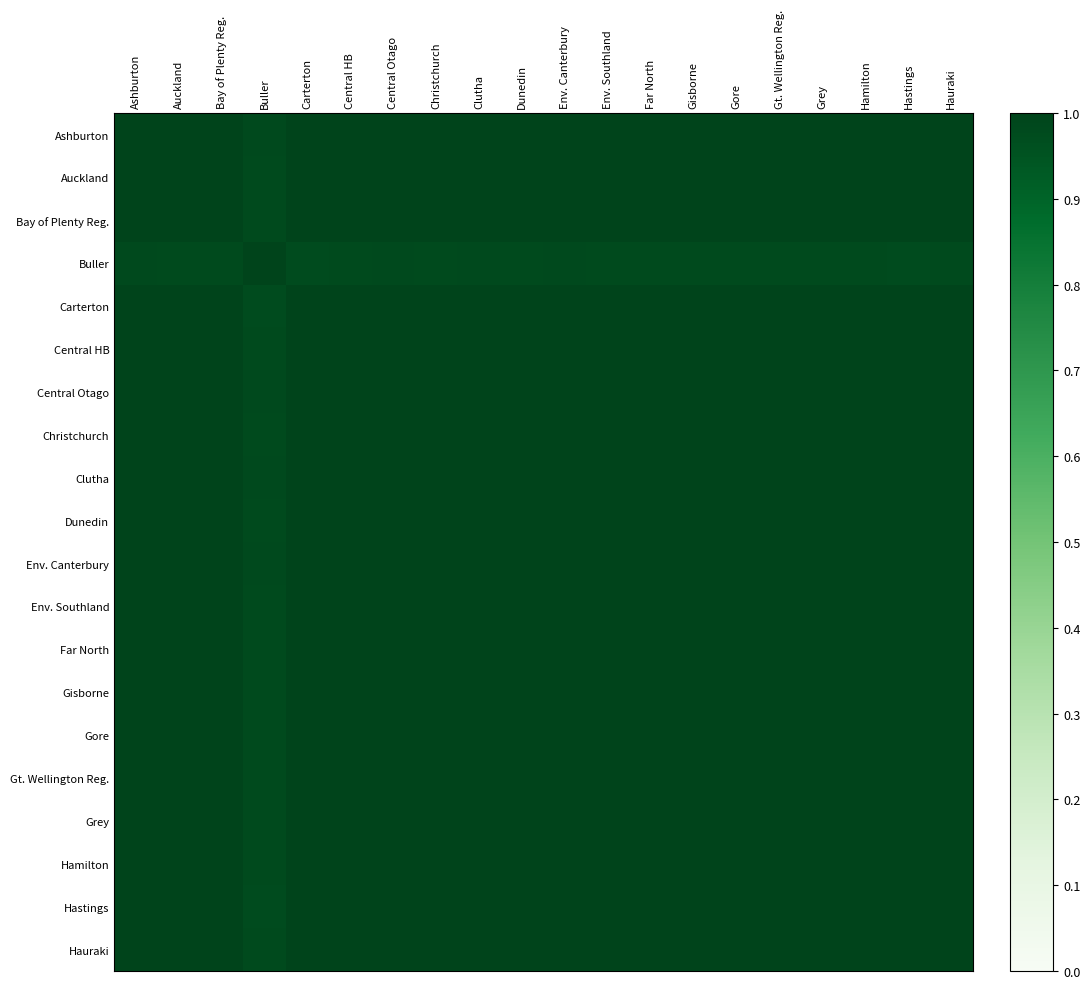

Rank the series by their maximum value, from highest to lowest.

Auckland, Central HB, Ashburton, Bay of Plenty Reg., Carterton, Christchurch, Clutha, Dunedin, Gore, Grey, Hastings, Hauraki, Central Otago, Far North, Gisborne, Gt. Wellington Reg., Hamilton, Buller, Env. Canterbury, Env. Southland